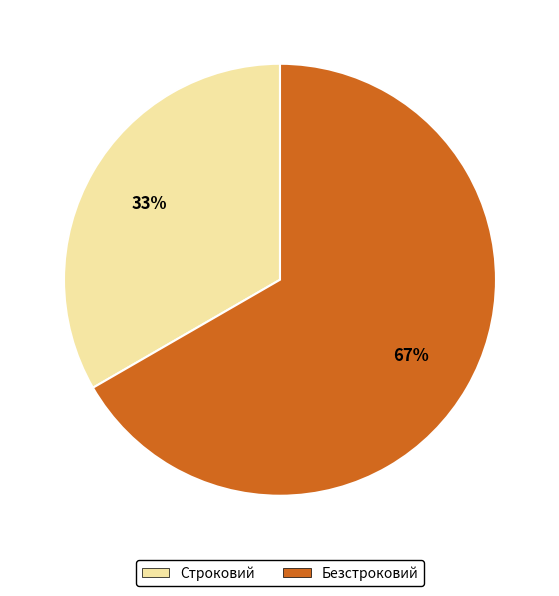

To the nearest percent, what is the combined percentage of Безстроковий and Строковий?

100%